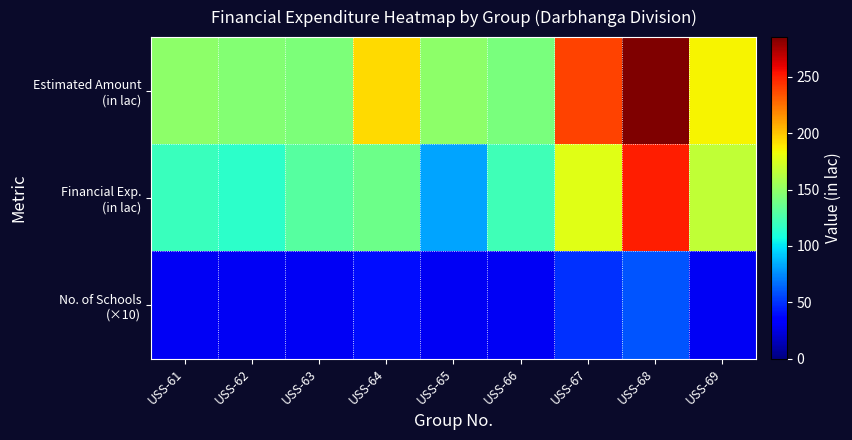

What is the difference between the highest and lowest values at USS-63?

112.8